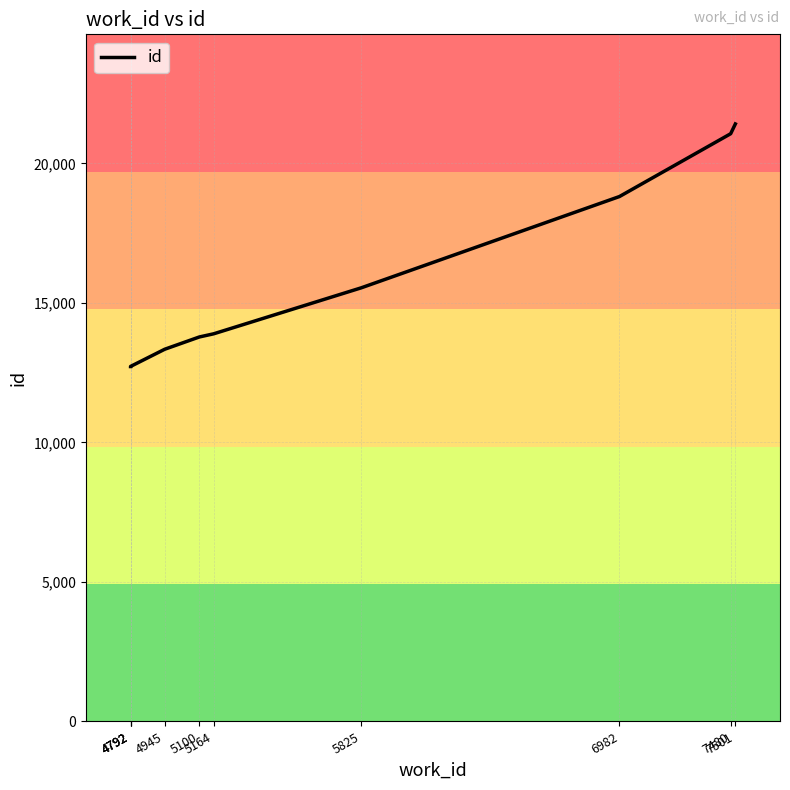

Reading left to right, list all the values displayed in this chart.

12721	12722	12725	13341	13781	13894	15542	18815	21066	21416